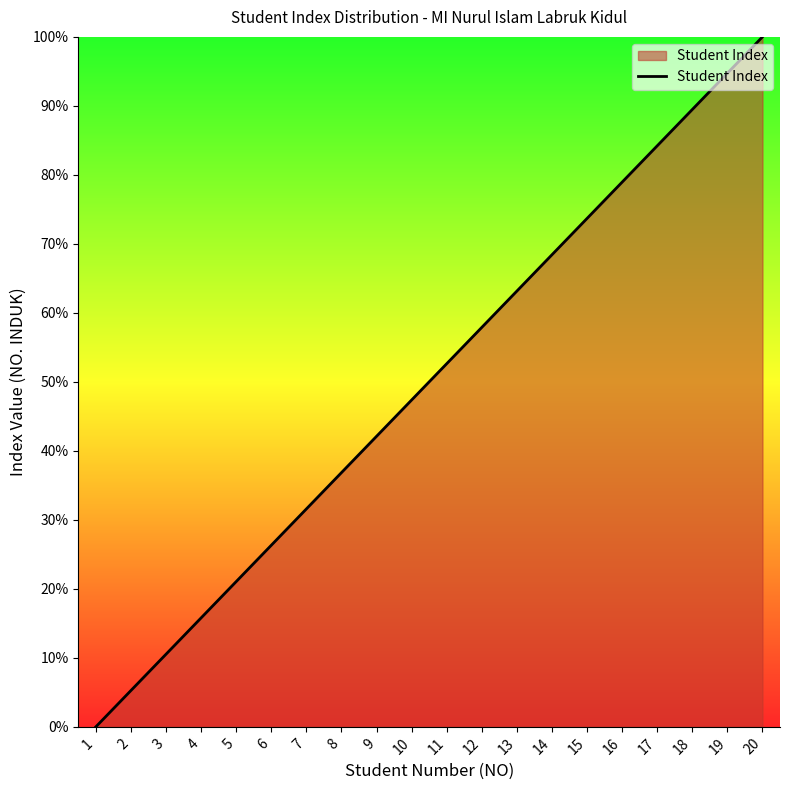

What is the average value?

50.0